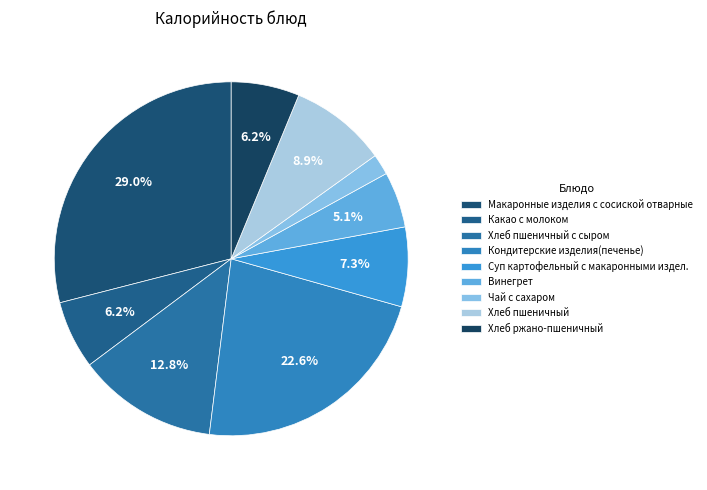

To the nearest percent, what percentage of the pie is Хлеб пшеничный?

9%